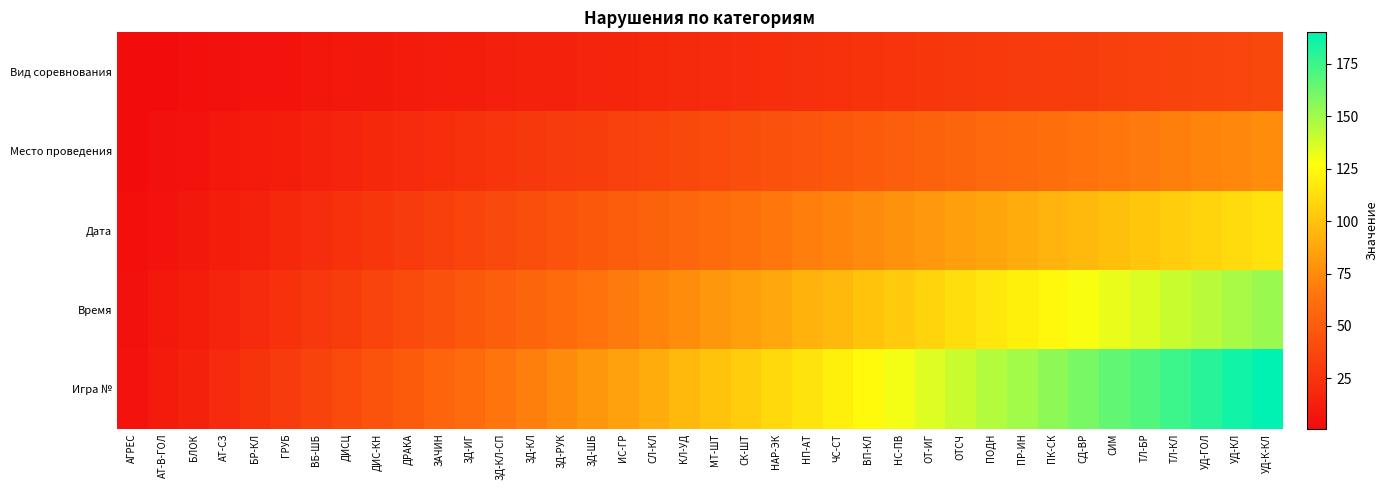

What is the total value across all series at ВБ-ШБ?

105